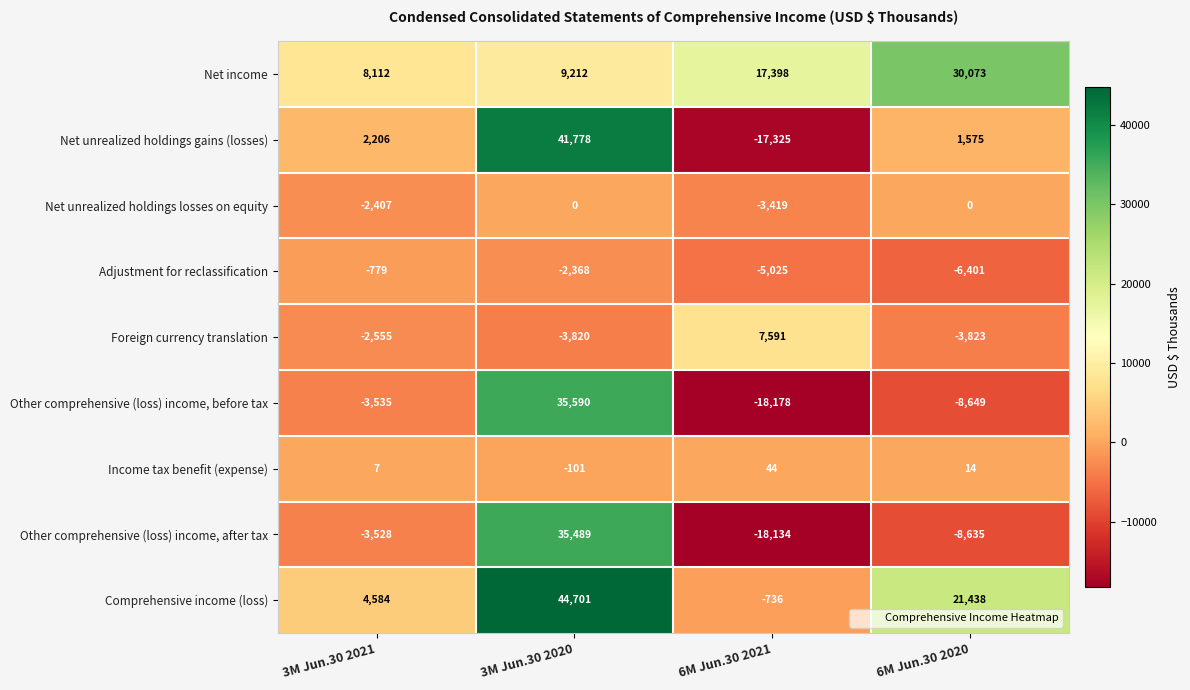

List the series in order of their peak value, lowest first.

Adjustment for reclassification, Net unrealized holdings losses on equity, Income tax benefit (expense), Foreign currency translation, Net income, Other comprehensive (loss) income, after tax, Other comprehensive (loss) income, before tax, Net unrealized holdings gains (losses), Comprehensive income (loss)